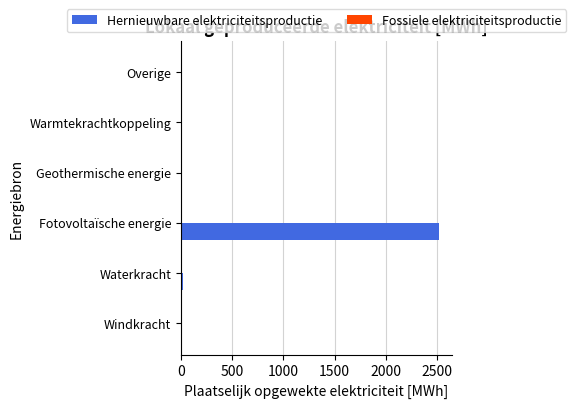

What is the sum of all values?

2535.7